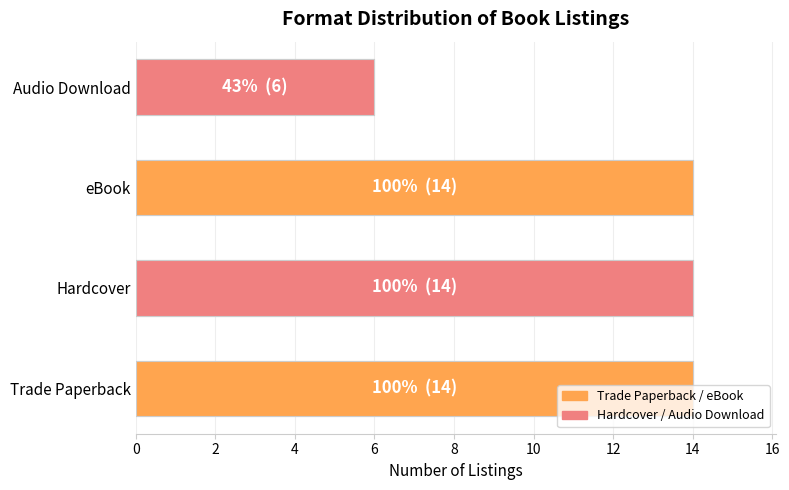

What is the sum of the values at 6 and 4?

20